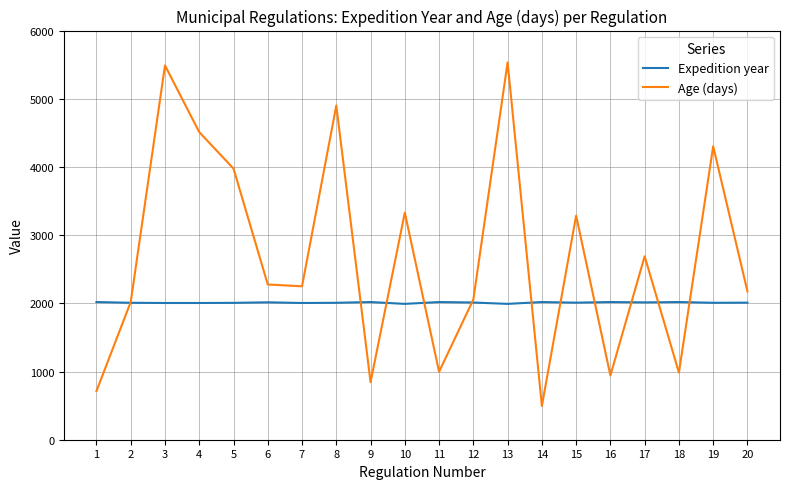

At 1, list the series in order from largest to smallest.

Expedition year, Age (days)